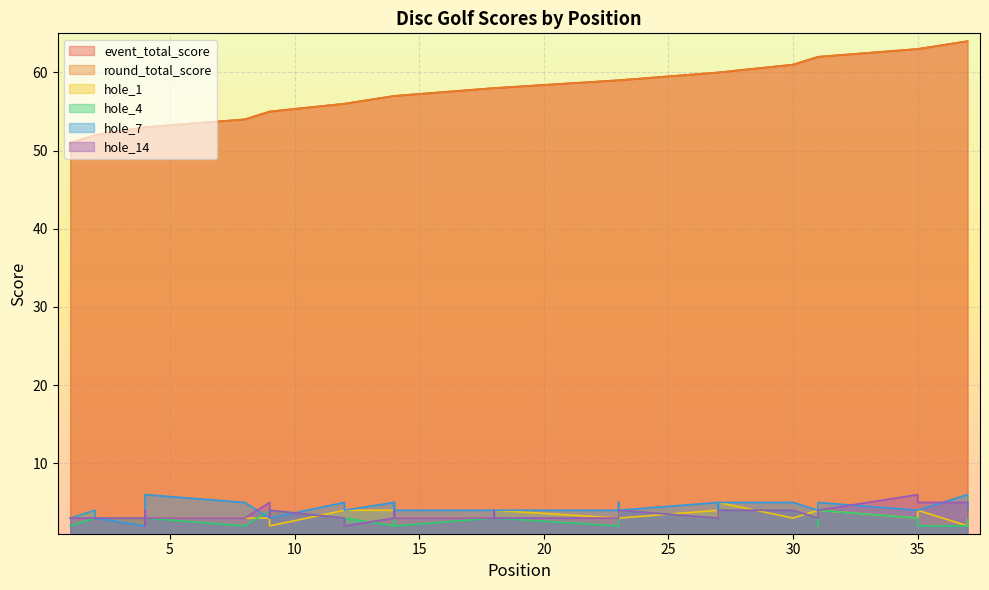

How many lines are shown in the chart?

6